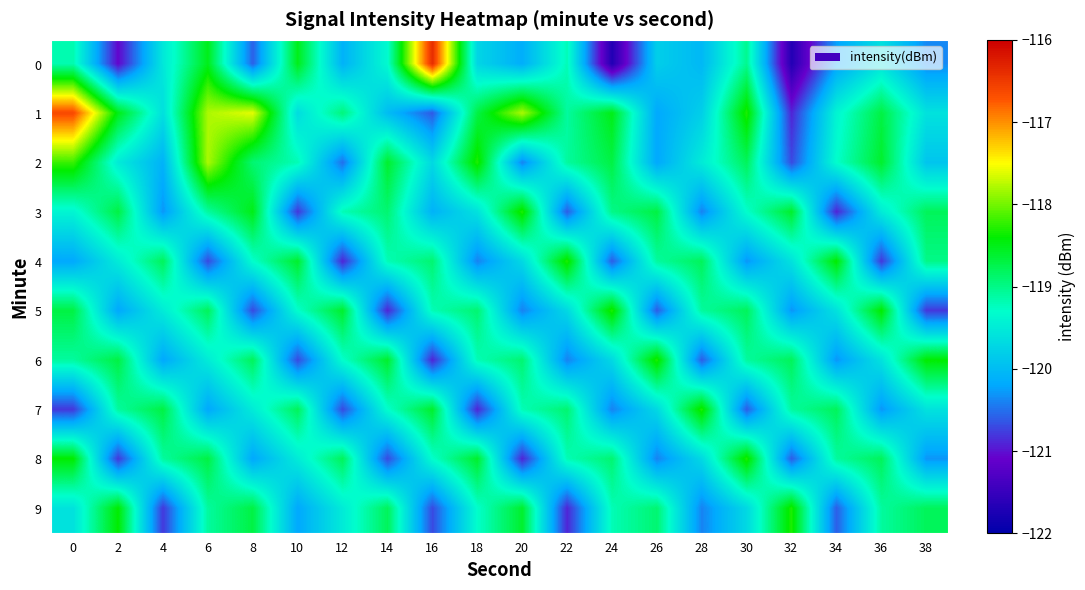

Which series has the largest total across all categories?

1